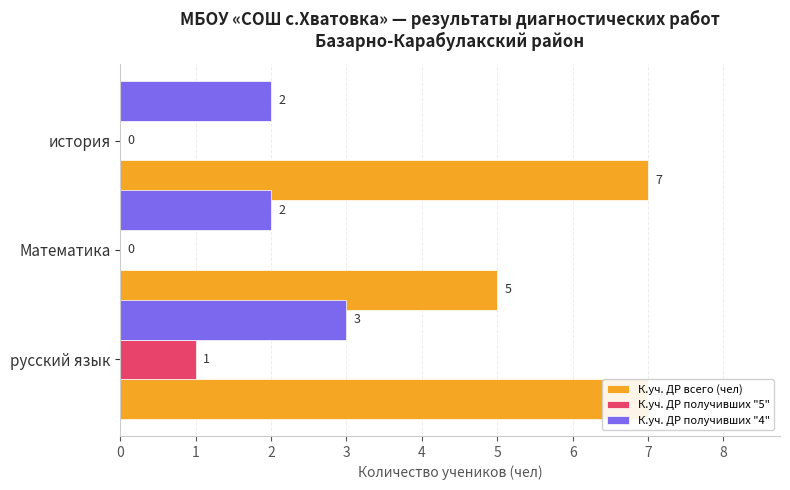

Which series has the widest spread of values?

К.уч. ДР всего (чел)